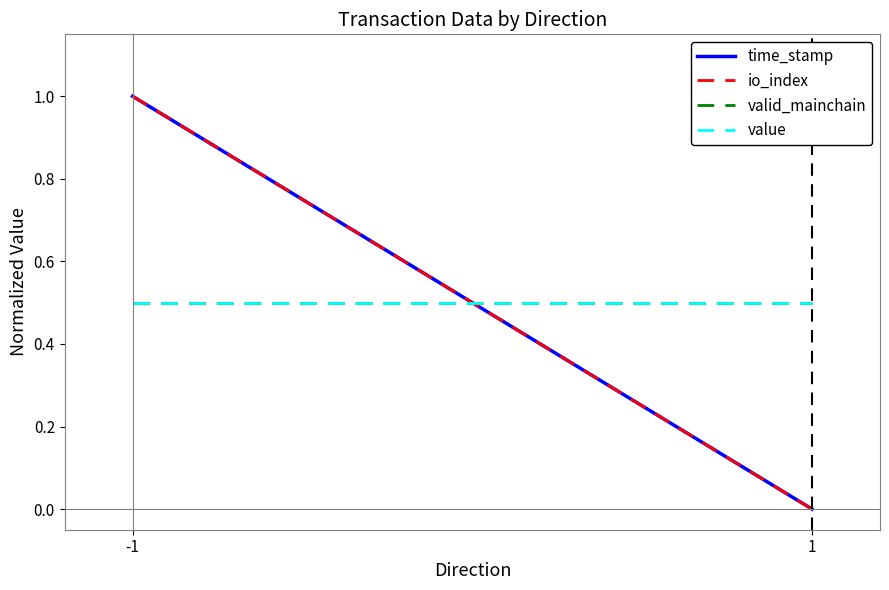

Reading left to right, what are all the values shown in this chart?

time_stamp: -1=1.0	1=0.0
io_index: -1=1.0	1=0.0
valid_mainchain: -1=0.5	1=0.5
value: -1=0.5	1=0.5